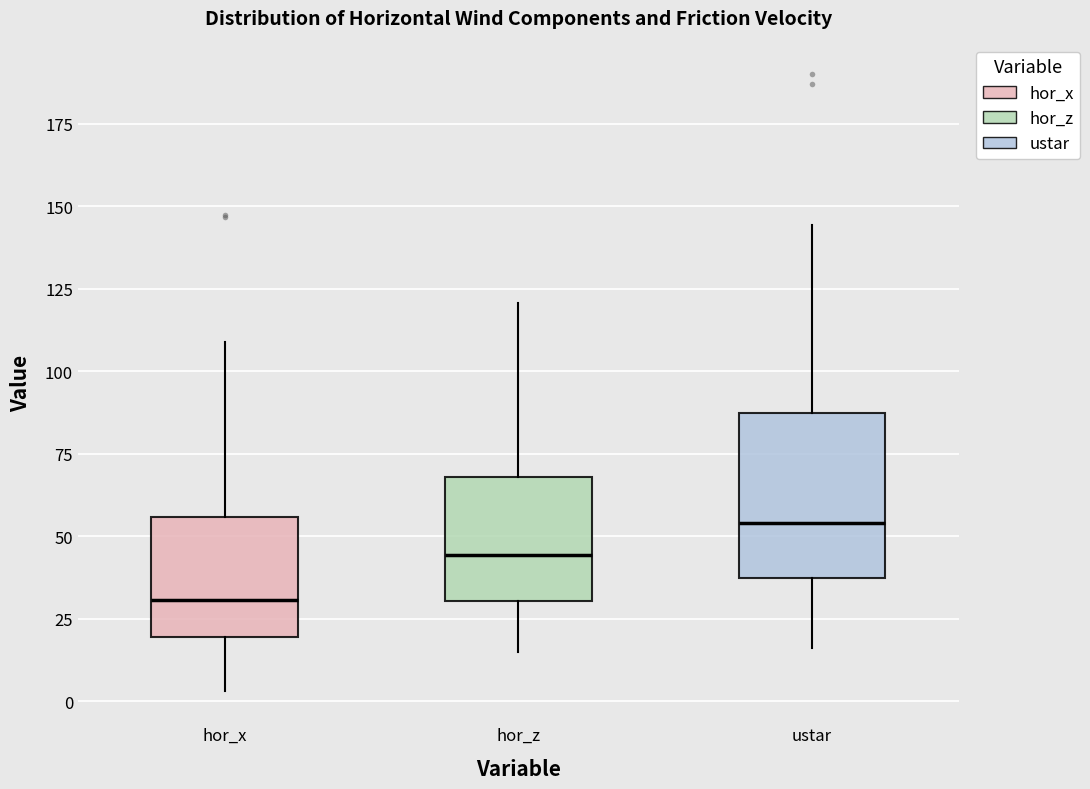

Which box is the tallest, from its lower edge to its upper edge?

ustar